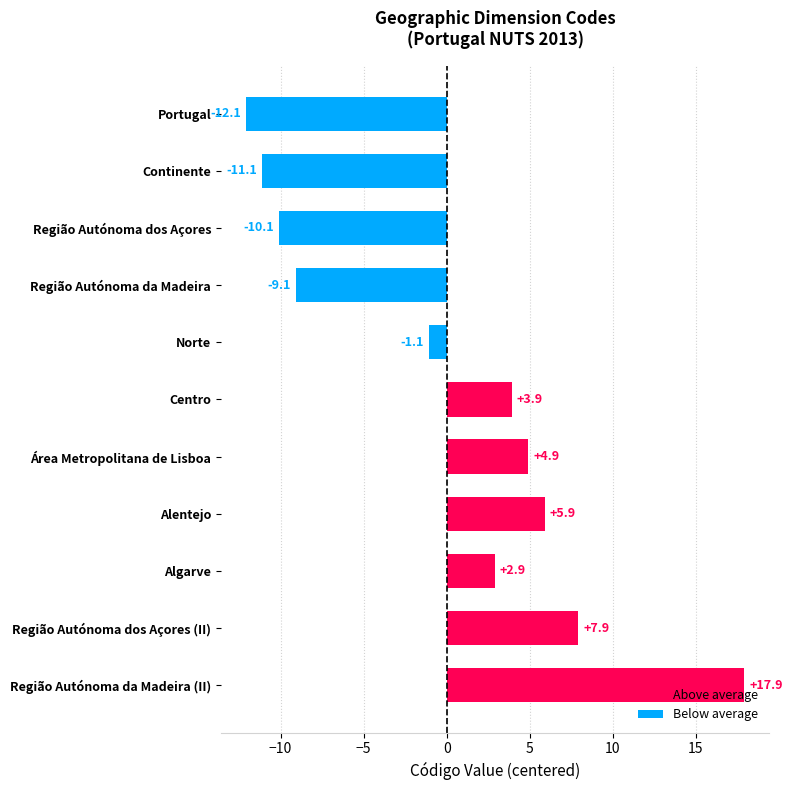

How many values are below zero?

5